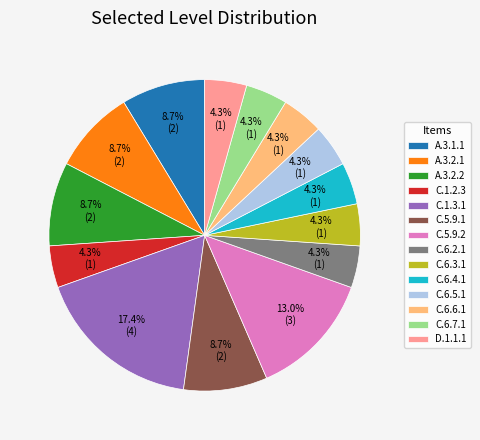

What percentage is NOT represented by C.5.9.1?

91.3%